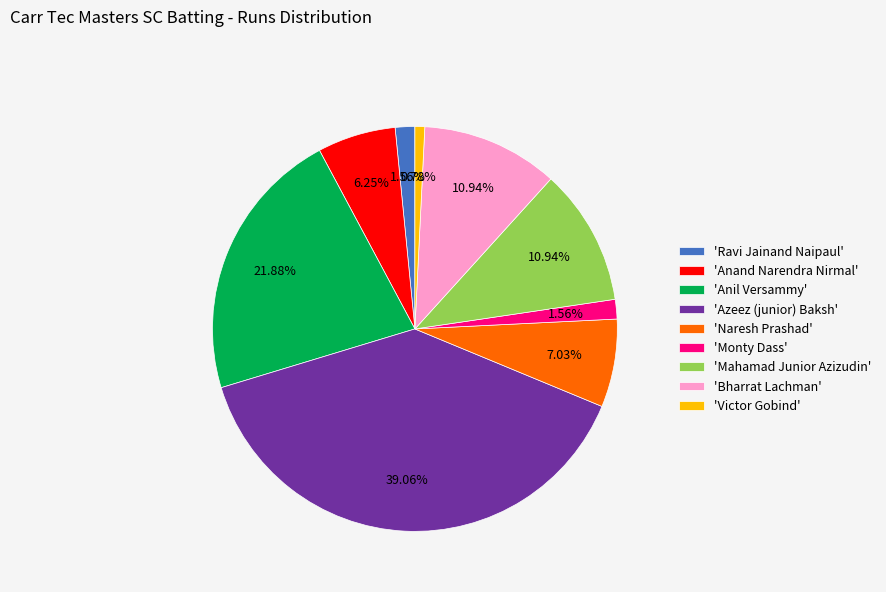

Does any single category account for the majority?

No